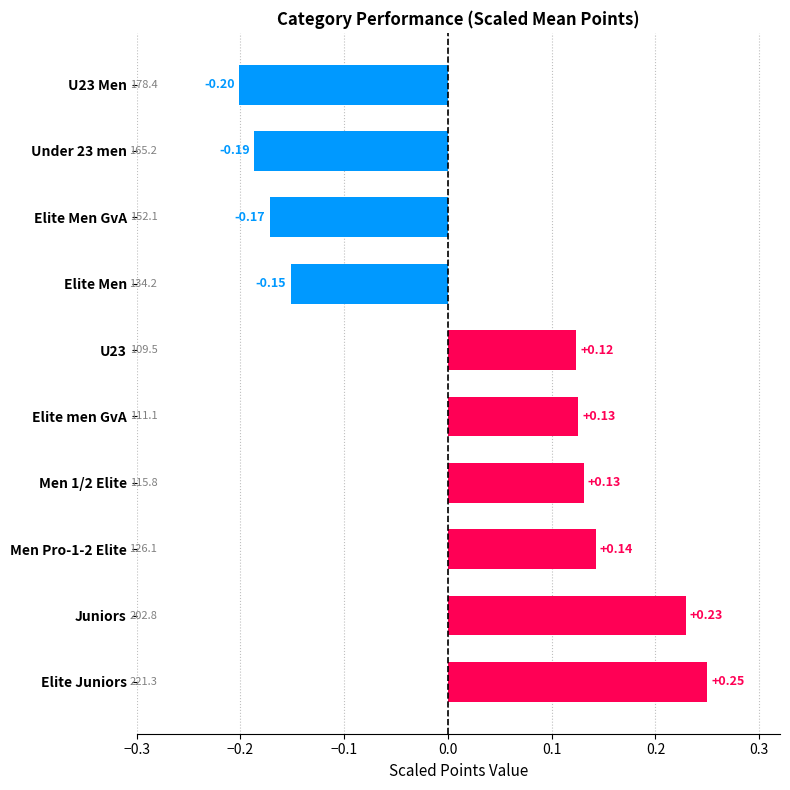

What is the difference between the maximum and second lowest values?

0.4